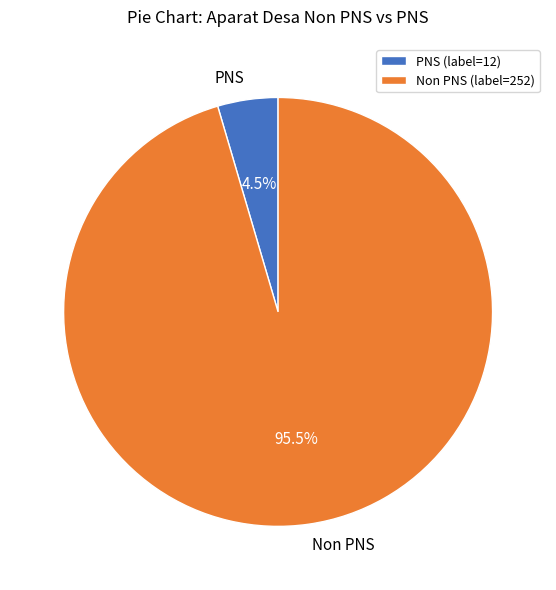

Between Non PNS and PNS, which is larger?

Non PNS